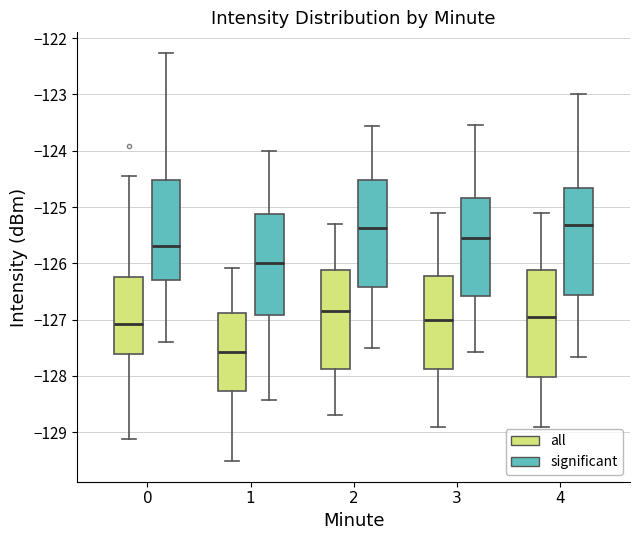

Where does the median line of the box for 3 (significant) sit on the y-axis? The values are not printed on the chart, so give them approximately, as read against the axis.

-125.6